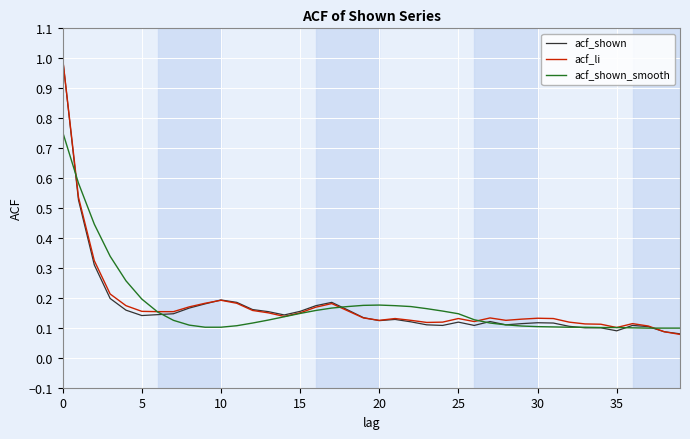

How many lines are shown in the chart?

3